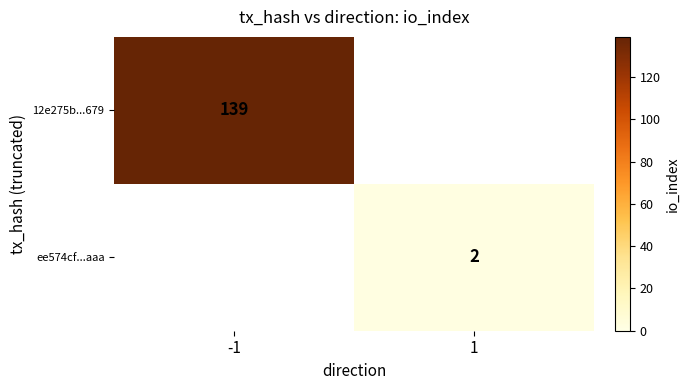

True or false: ee574cf...aaa has a value of 2 at 1.

True